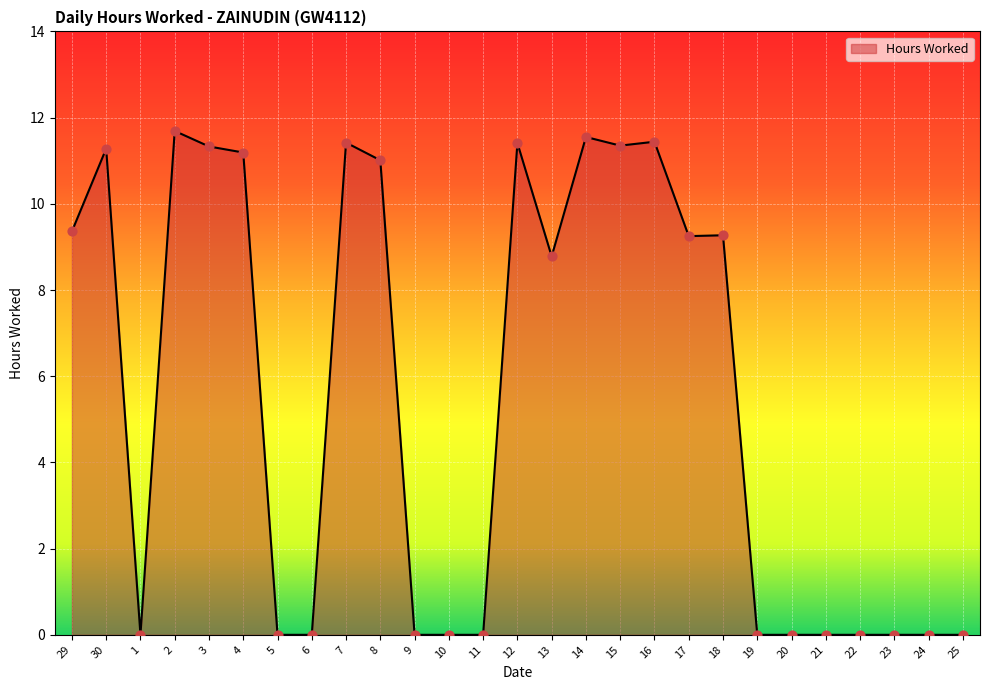

What is the change in value from 7 to 8?

-0.4